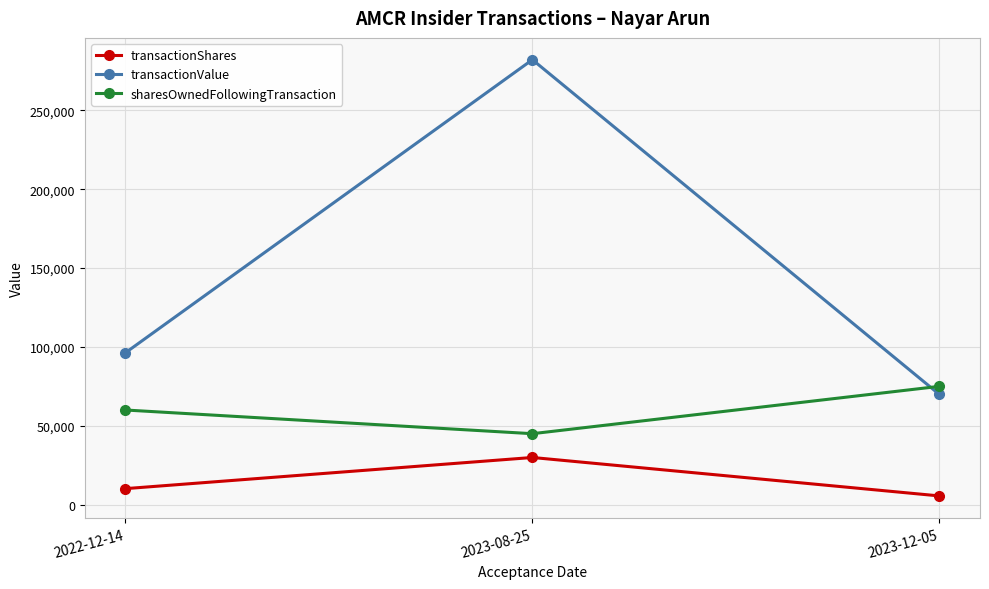

True or false: transactionShares has a value of 5648 at 2023-12-05.

True